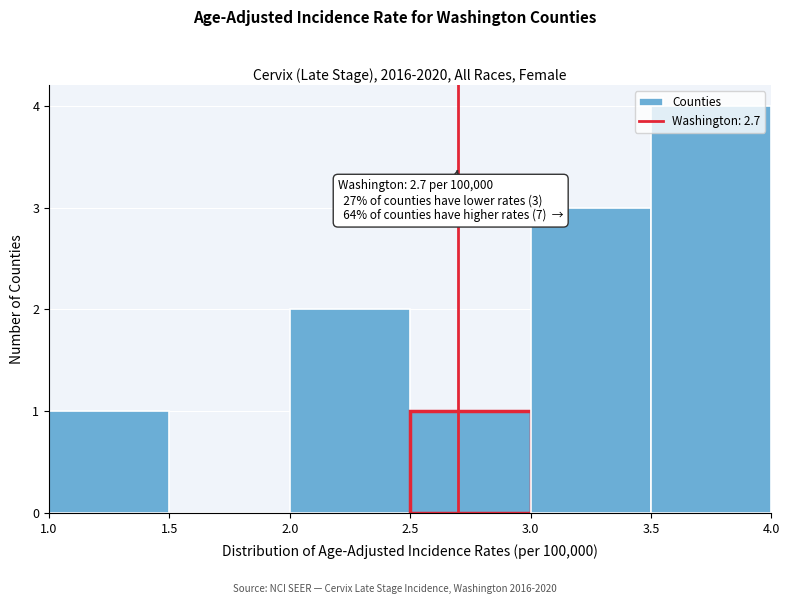

Over which range of the x-axis is the bar tallest?

3.5 to 4.0